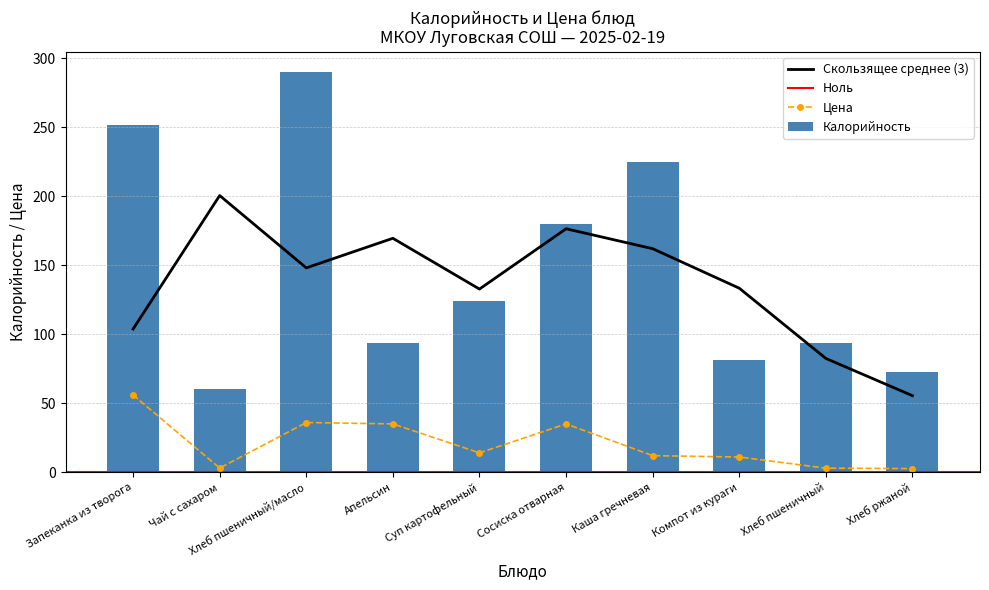

The value of Цена at Хлеб ржаной is 1.2. True or false?

False